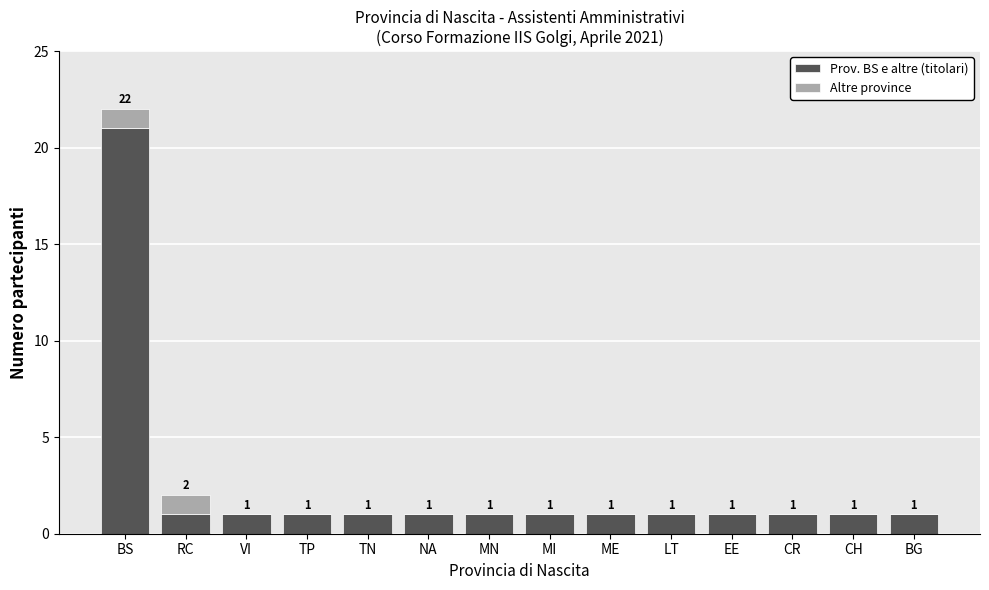

At which category is the sum across all series the highest?

BS